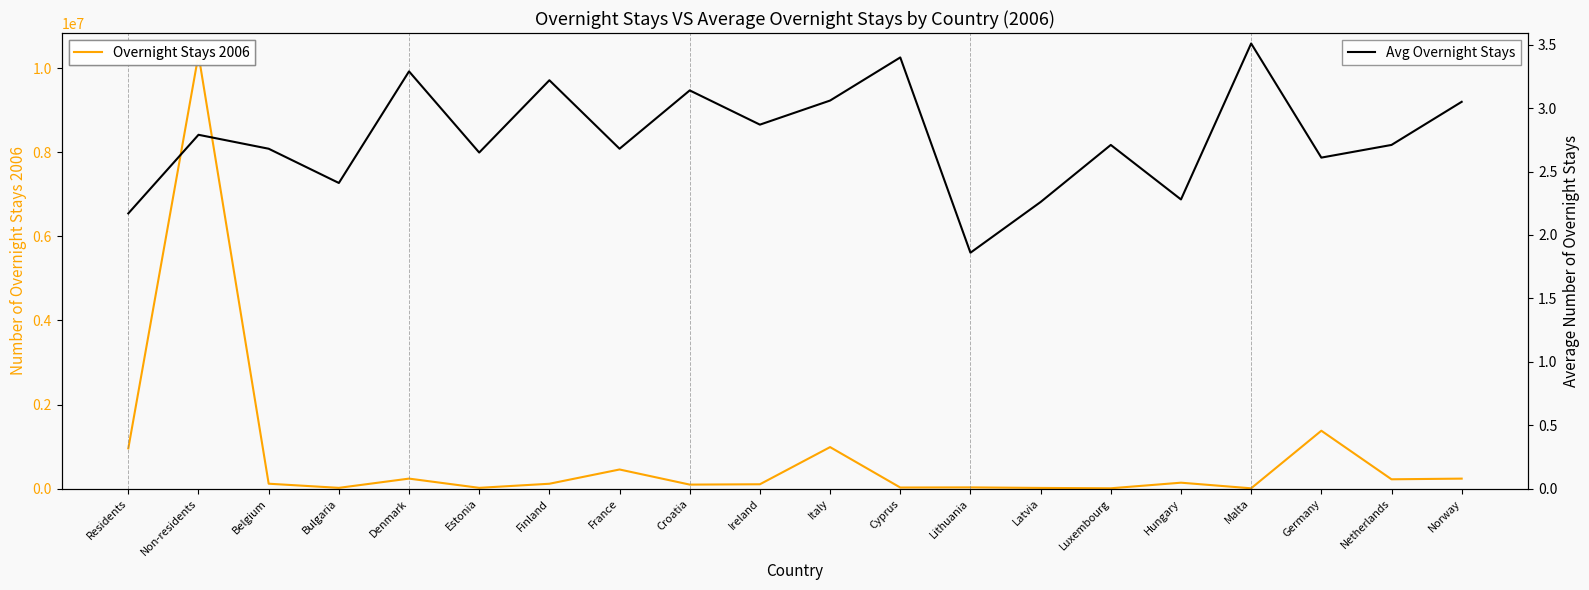

Which series has the largest total across all categories?

Overnight Stays 2006